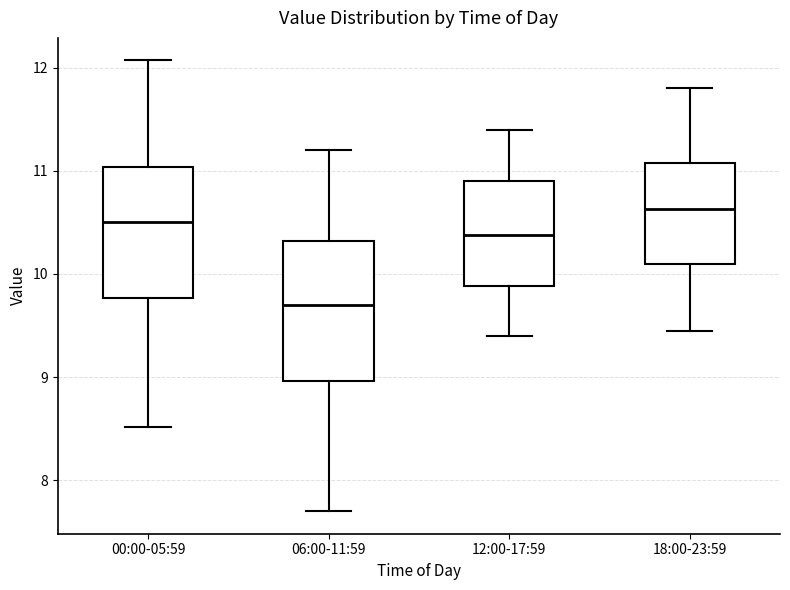

Which box's median line is the lowest?

06:00-11:59